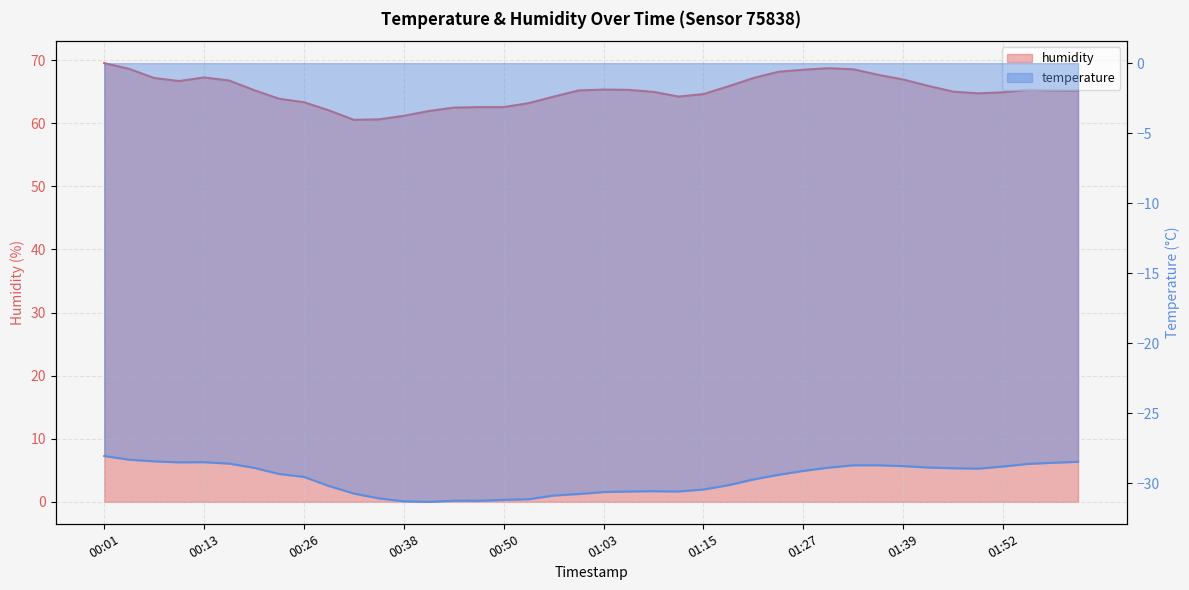

The value of temperature at 00:01 is -28.0. True or false?

True